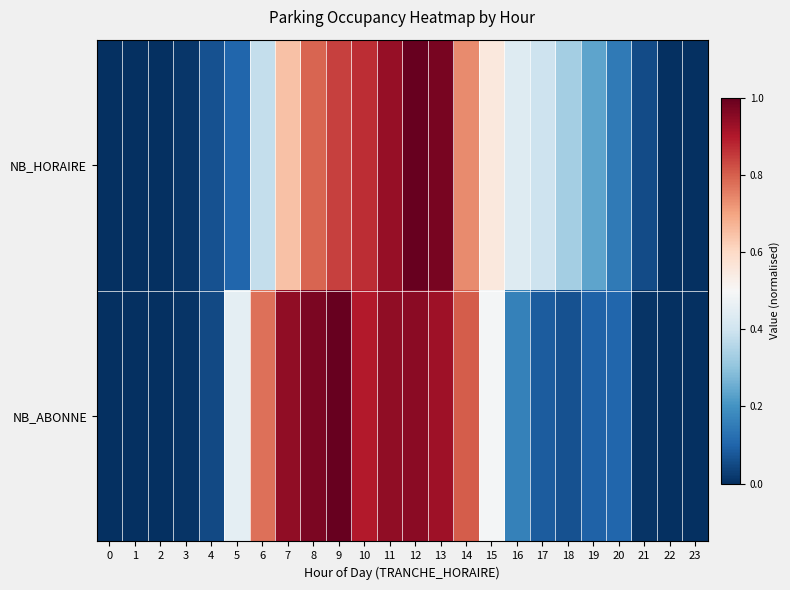

At how many categories does at least one series exceed 0?

19